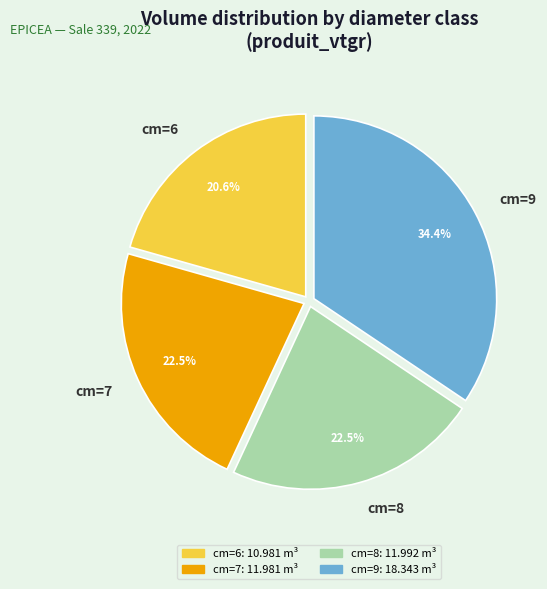

The cm=9 slice represents 34% of the pie. True or false?

True